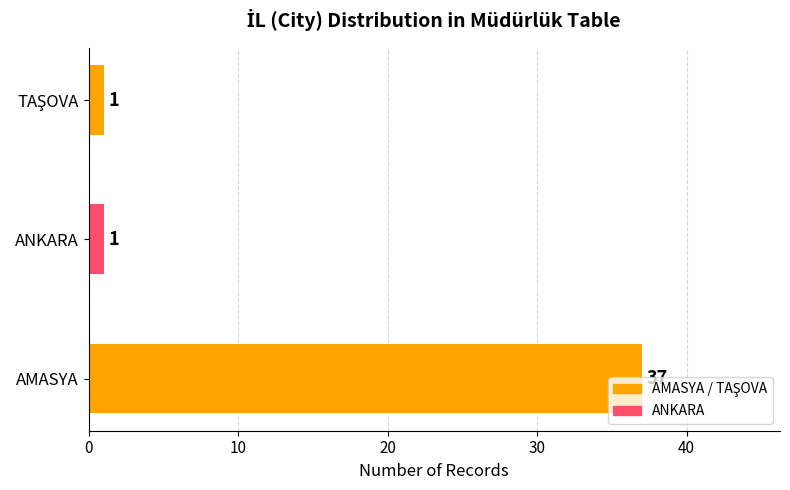

Is it true that the value at AMASYA is 37?

True